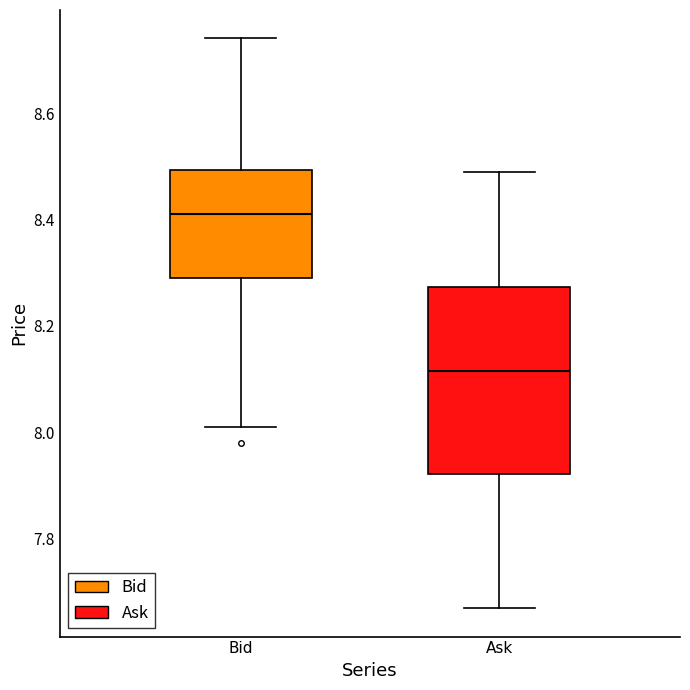

Which box's median line is the highest?

Bid